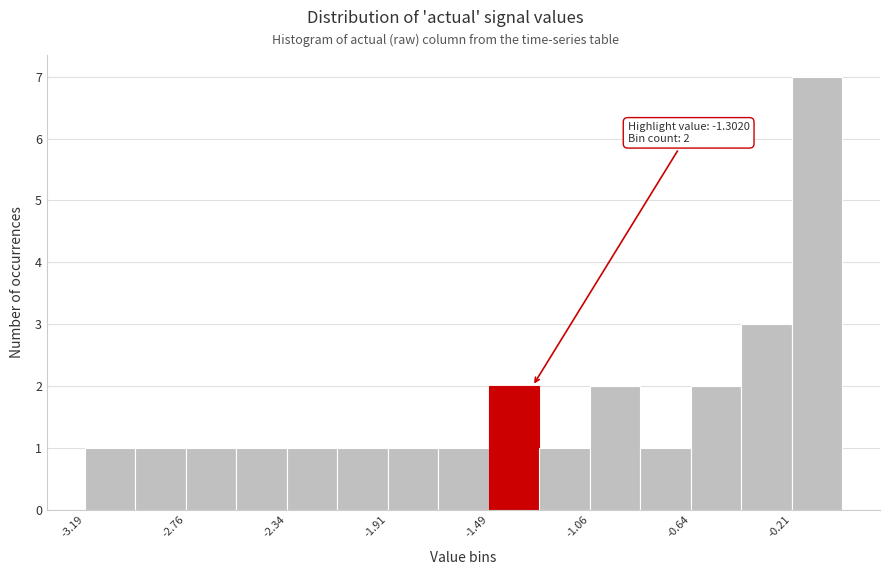

Which range on the x-axis has the tallest bar?

-0.20 to 0.00